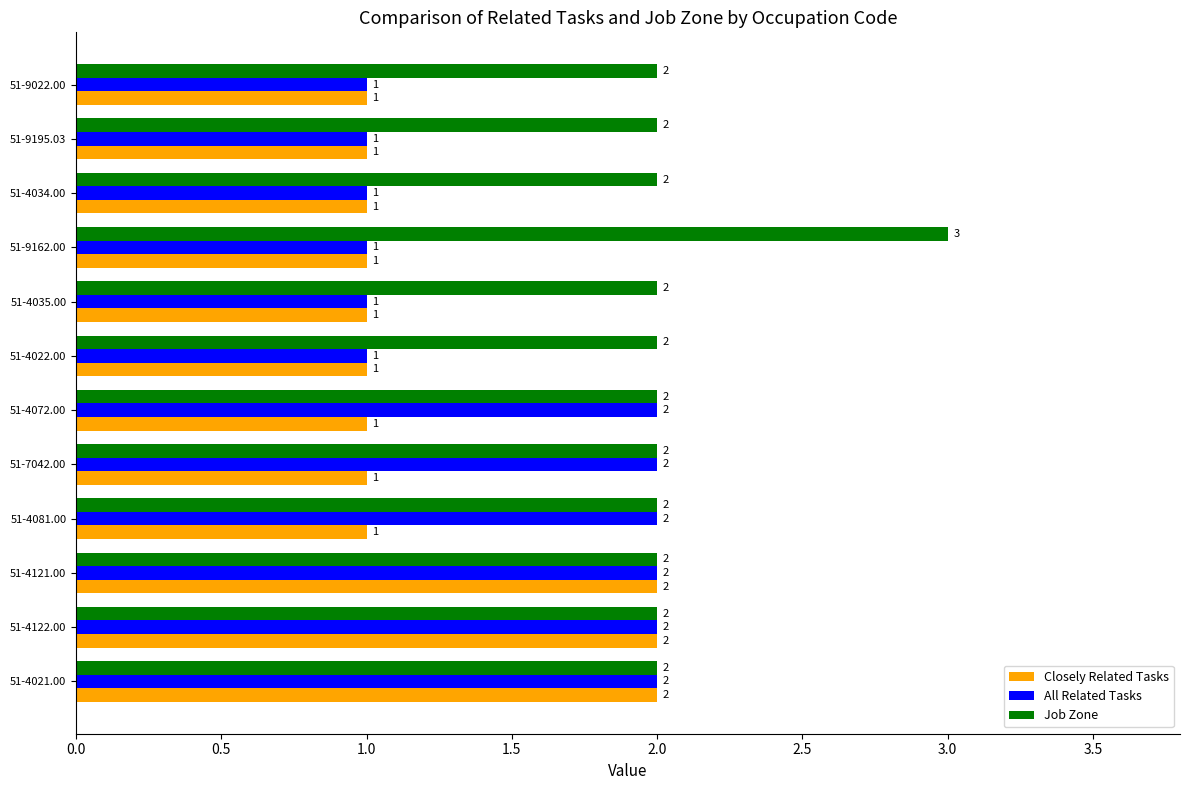

The Job Zone series shows 1 at 51-9195.03. True or false?

False